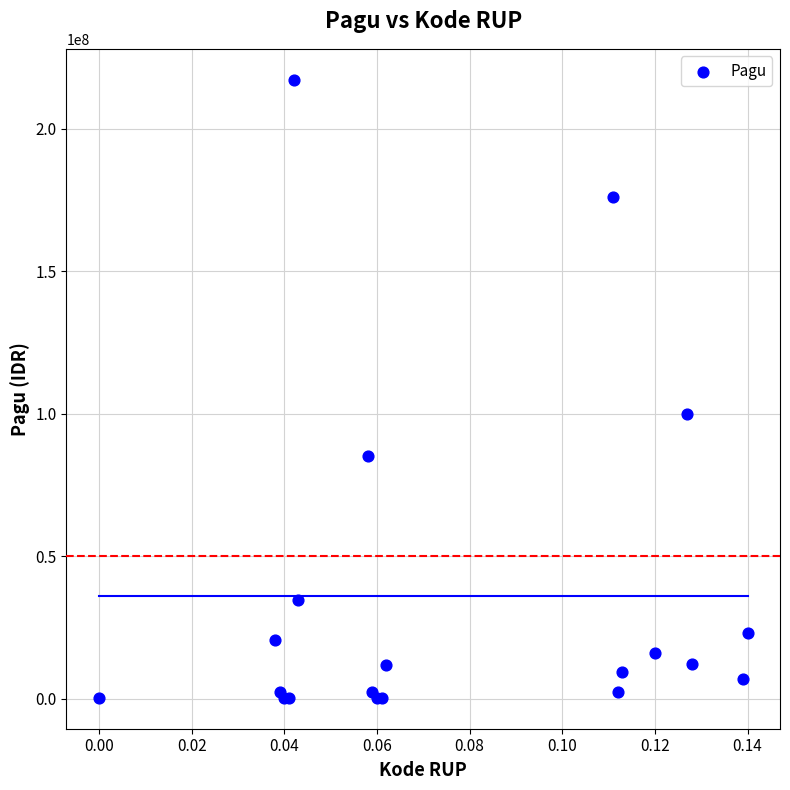

What Y value in the scatter plot is closest to 108800000?

99958000